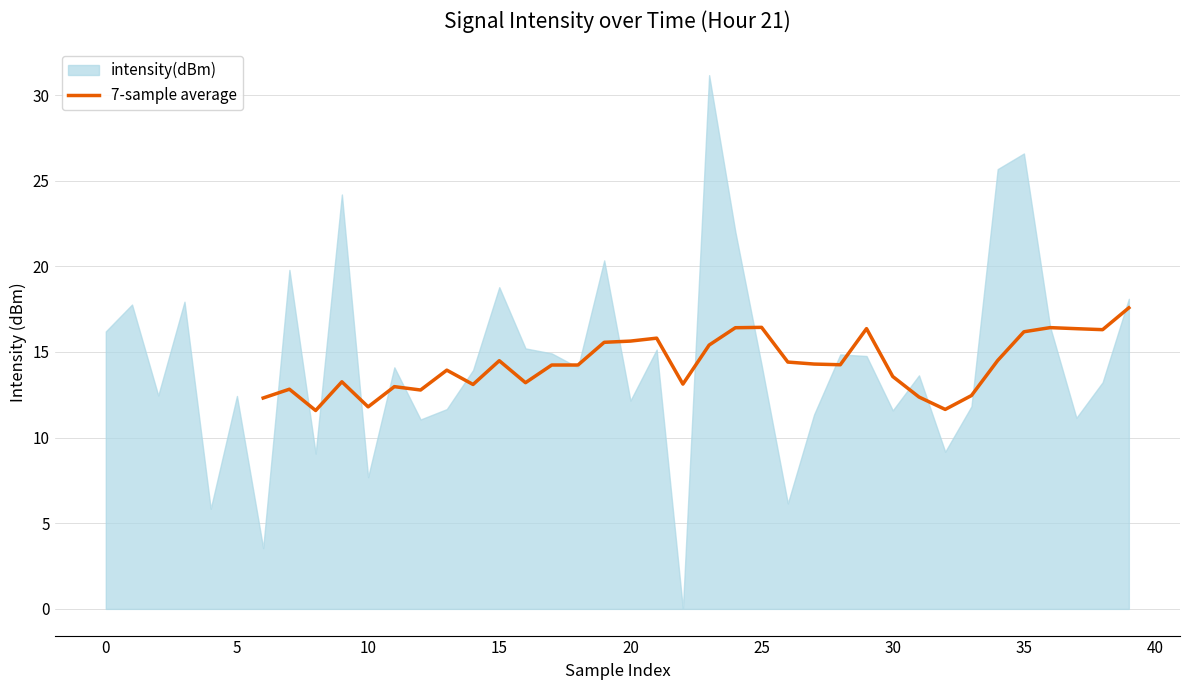

What is the lowest value of the 7-sample average series?

11.6